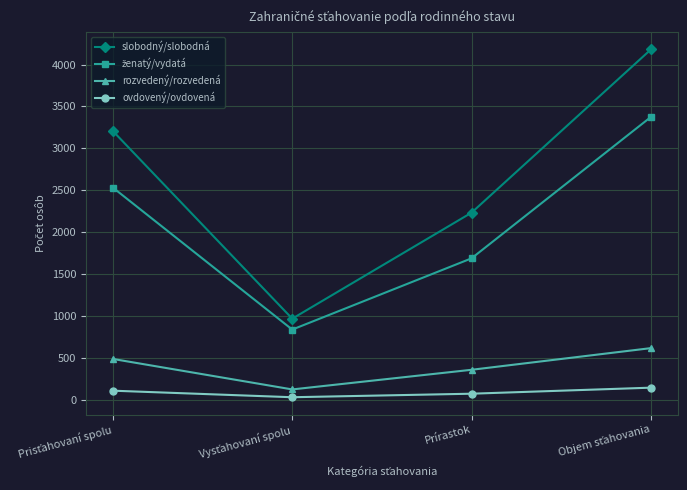

What is the label of the 2nd point from the right?

Prírastok